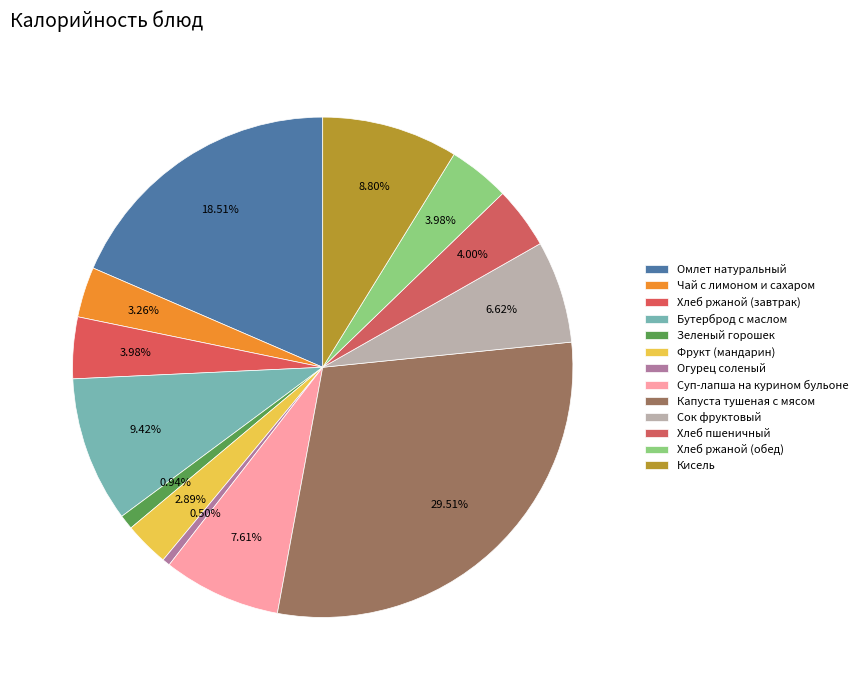

Which slice is the smallest?

Огурец соленый